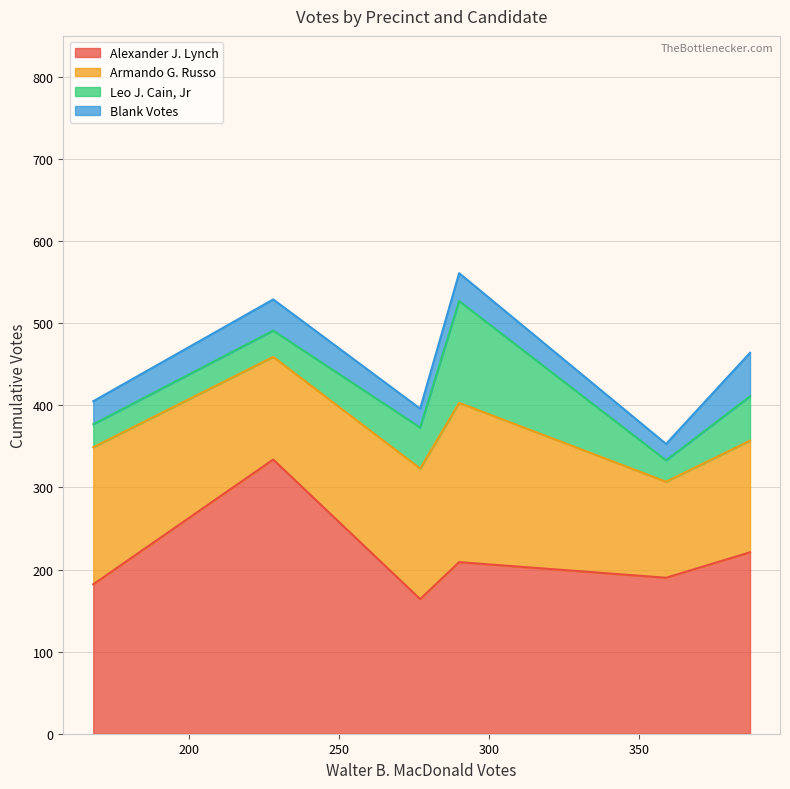

Does the chart display data point markers on the line(s)?

No